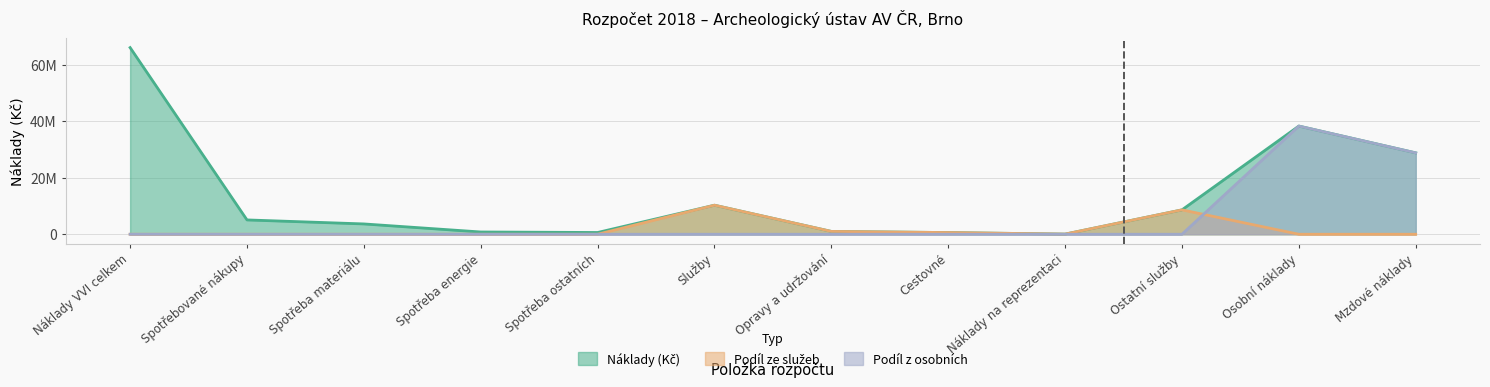

Does the chart have visible grid lines?

Yes